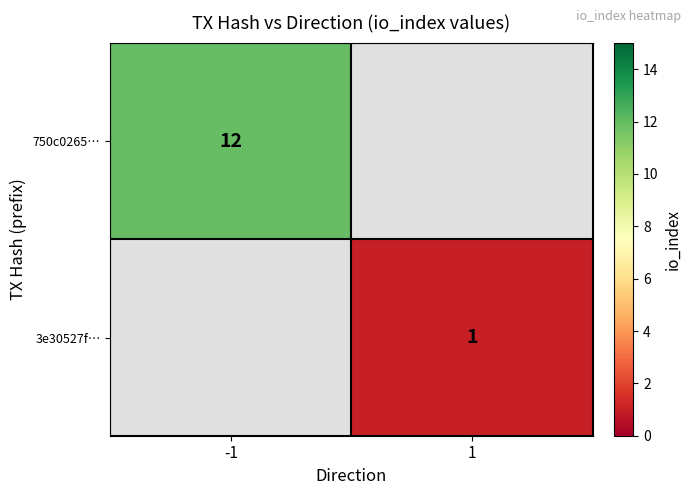

The 750c0265… series shows 12 at -1. True or false?

True